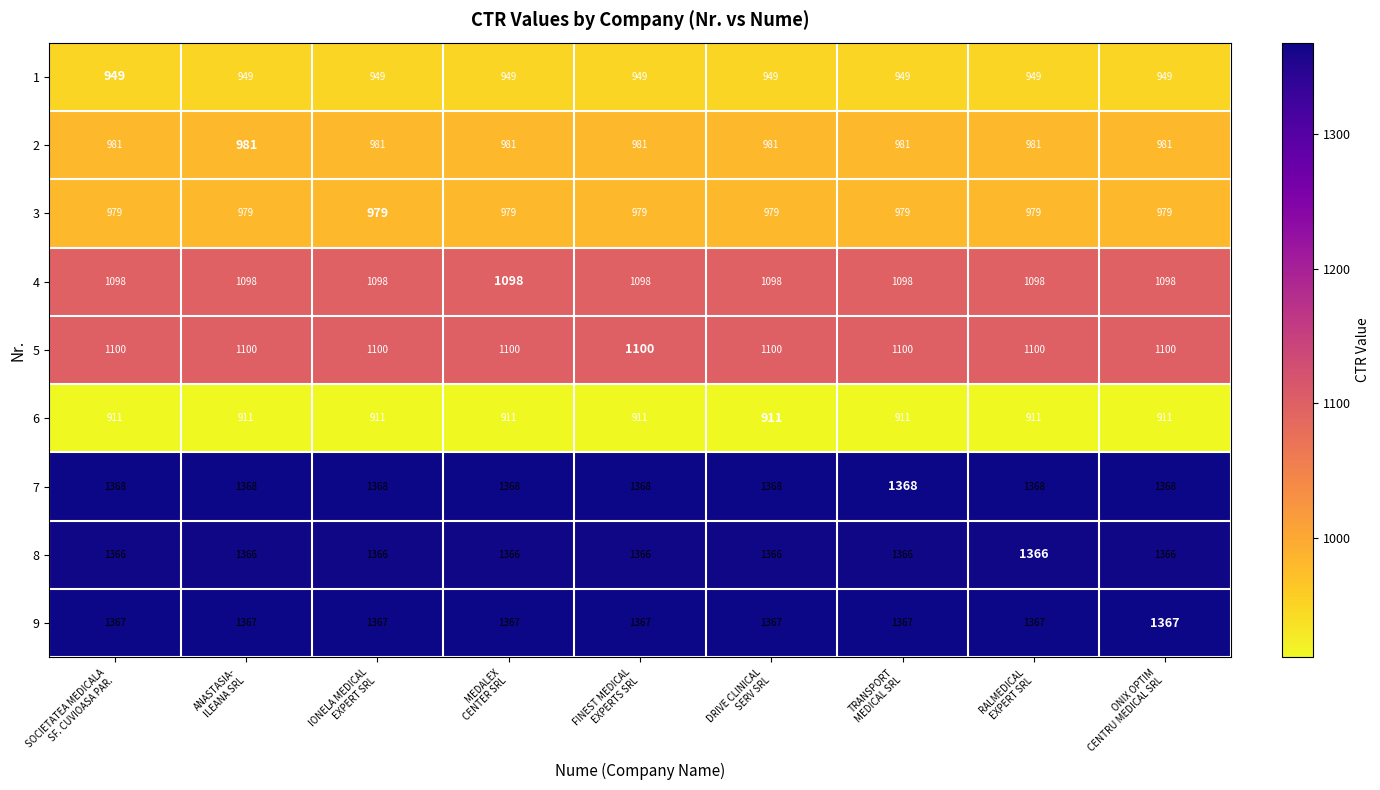

At how many categories does at least one series exceed 1261?

9